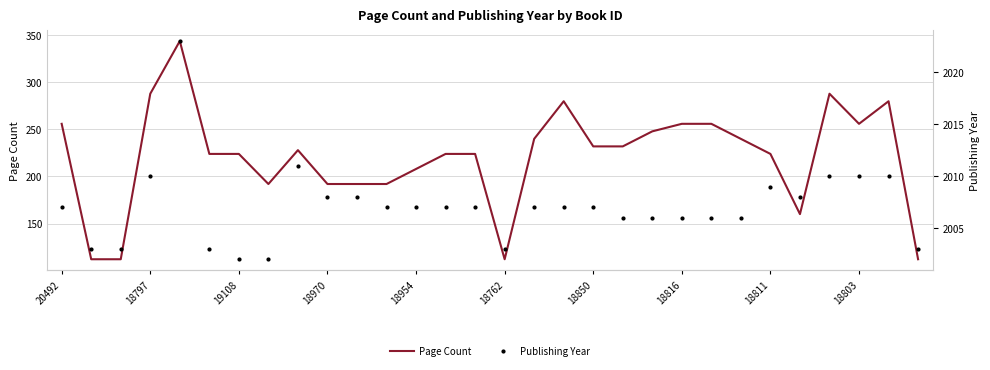

In Publishing Year, how many points are lower than both neighbors (excluding endpoints)?

2